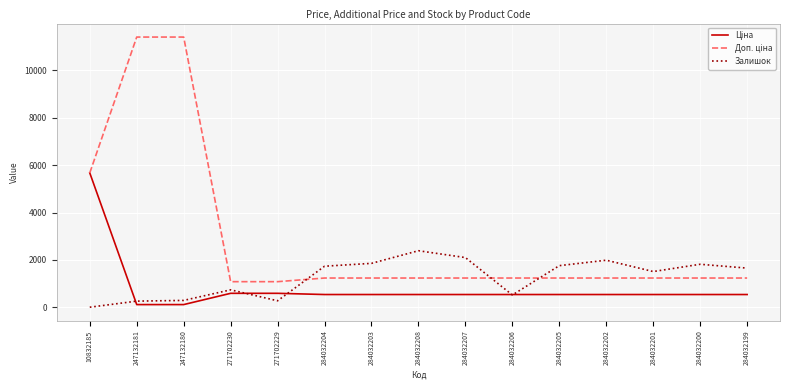

The Залишок series shows 764.3 at 284032204. True or false?

False